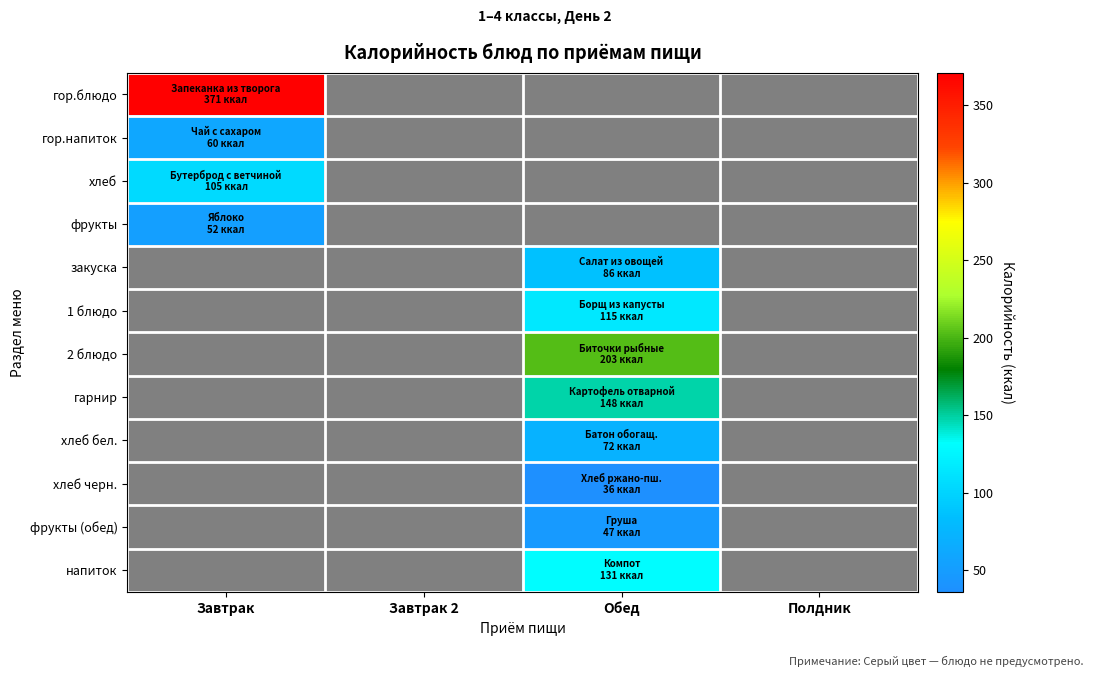

Reading left to right, transcribe all the data shown in this chart.

гор.блюдо: Завтрак=371	Завтрак 2=0	Обед=0	Полдник=0
гор.напиток: Завтрак=60	Завтрак 2=0	Обед=0	Полдник=0
хлеб: Завтрак=105	Завтрак 2=0	Обед=0	Полдник=0
фрукты: Завтрак=52	Завтрак 2=0	Обед=0	Полдник=0
закуска: Завтрак=0	Завтрак 2=0	Обед=86	Полдник=0
1 блюдо: Завтрак=0	Завтрак 2=0	Обед=115	Полдник=0
2 блюдо: Завтрак=0	Завтрак 2=0	Обед=203	Полдник=0
гарнир: Завтрак=0	Завтрак 2=0	Обед=148	Полдник=0
хлеб бел.: Завтрак=0	Завтрак 2=0	Обед=72	Полдник=0
хлеб черн.: Завтрак=0	Завтрак 2=0	Обед=36	Полдник=0
фрукты (обед): Завтрак=0	Завтрак 2=0	Обед=47	Полдник=0
напиток: Завтрак=0	Завтрак 2=0	Обед=131	Полдник=0